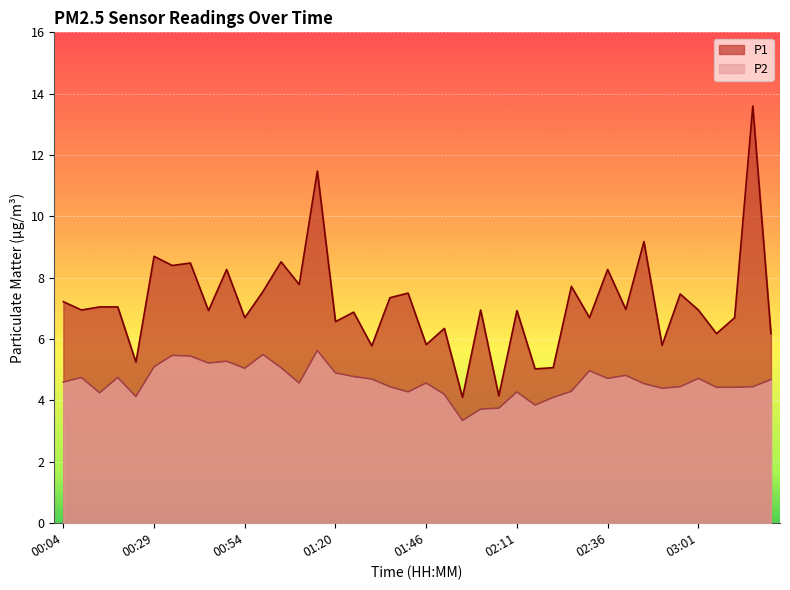

At which category does the chart reach its minimum across all series?

01:56